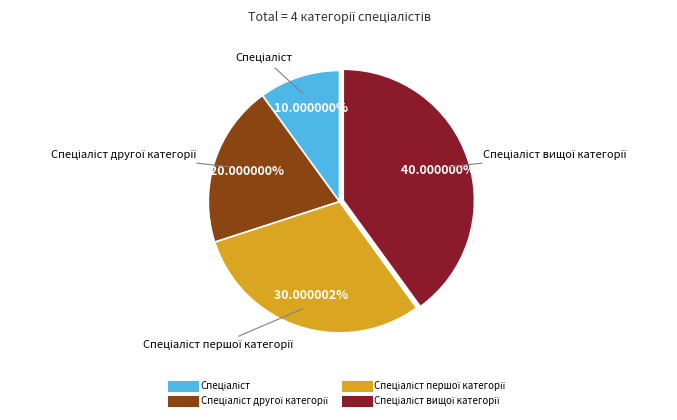

Does any single category account for the majority?

No